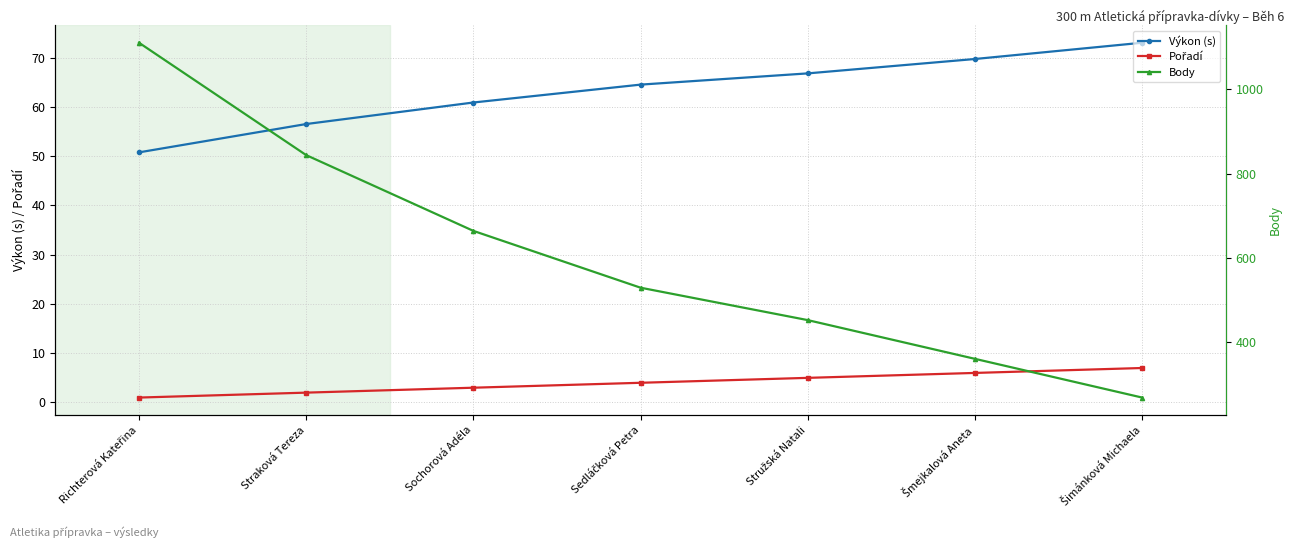

Is the value of Výkon (s) at Šimánková Michaela greater than the value of Pořadí at Šmejkalová Aneta?

Yes